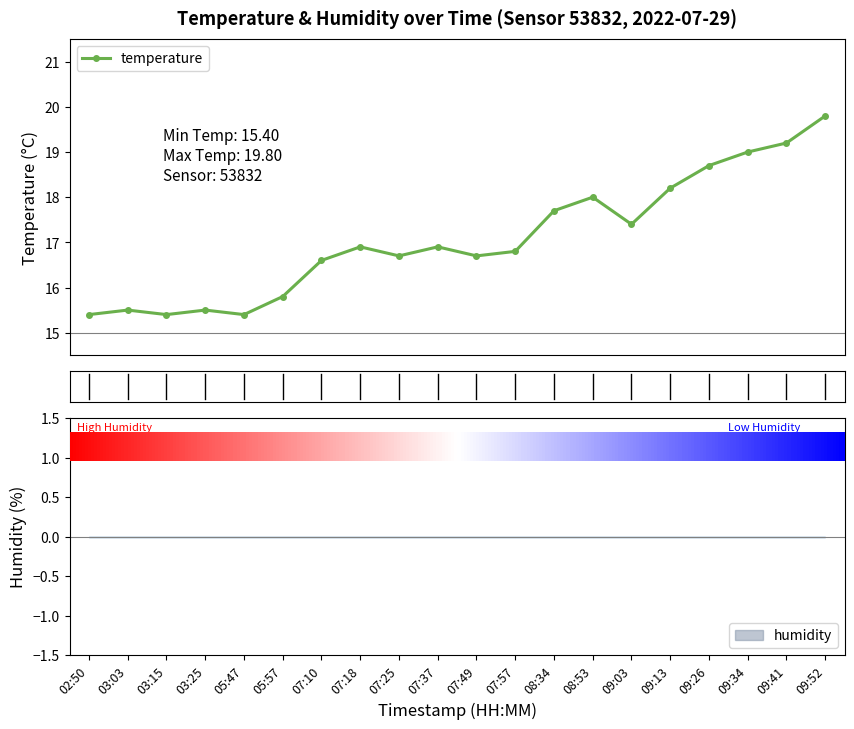

Approximately how many times larger is the value at 09:03 compared to 08:53?

1.0